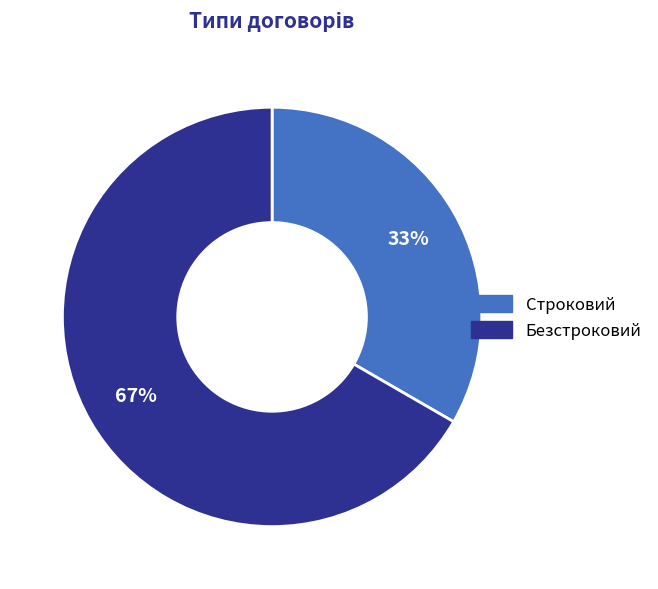

To the nearest percent, what percentage of the pie is Строковий?

33%